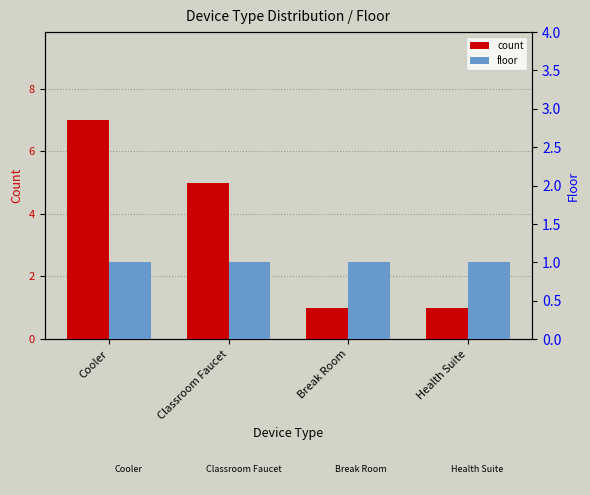

What is the label of the 3rd bar from the left?

Break Room